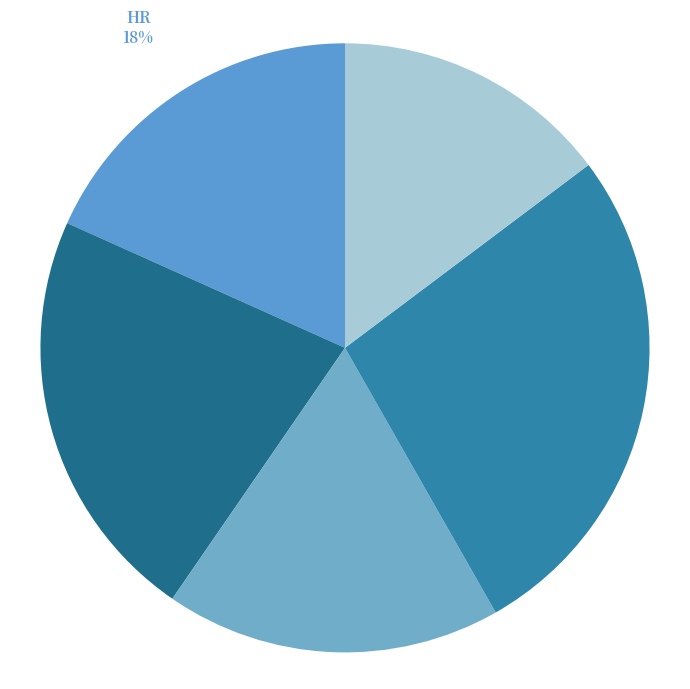

Between HR and IT, which is larger?

IT